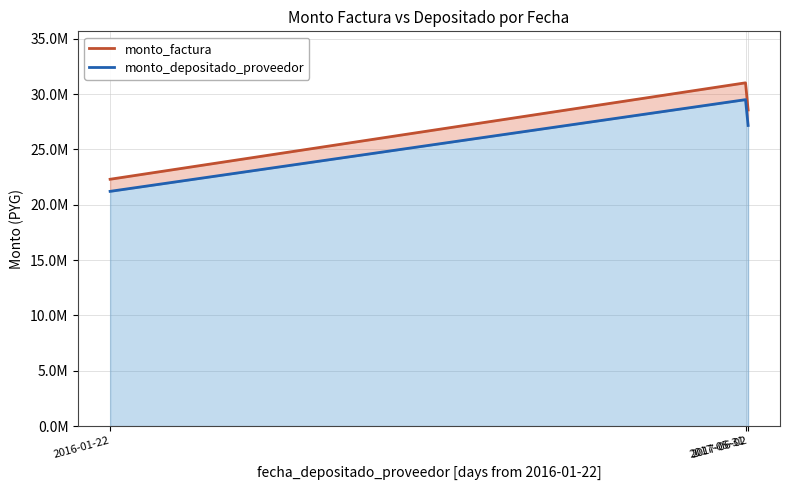

What are all the series names shown in the legend?

monto_factura, monto_depositado_proveedor